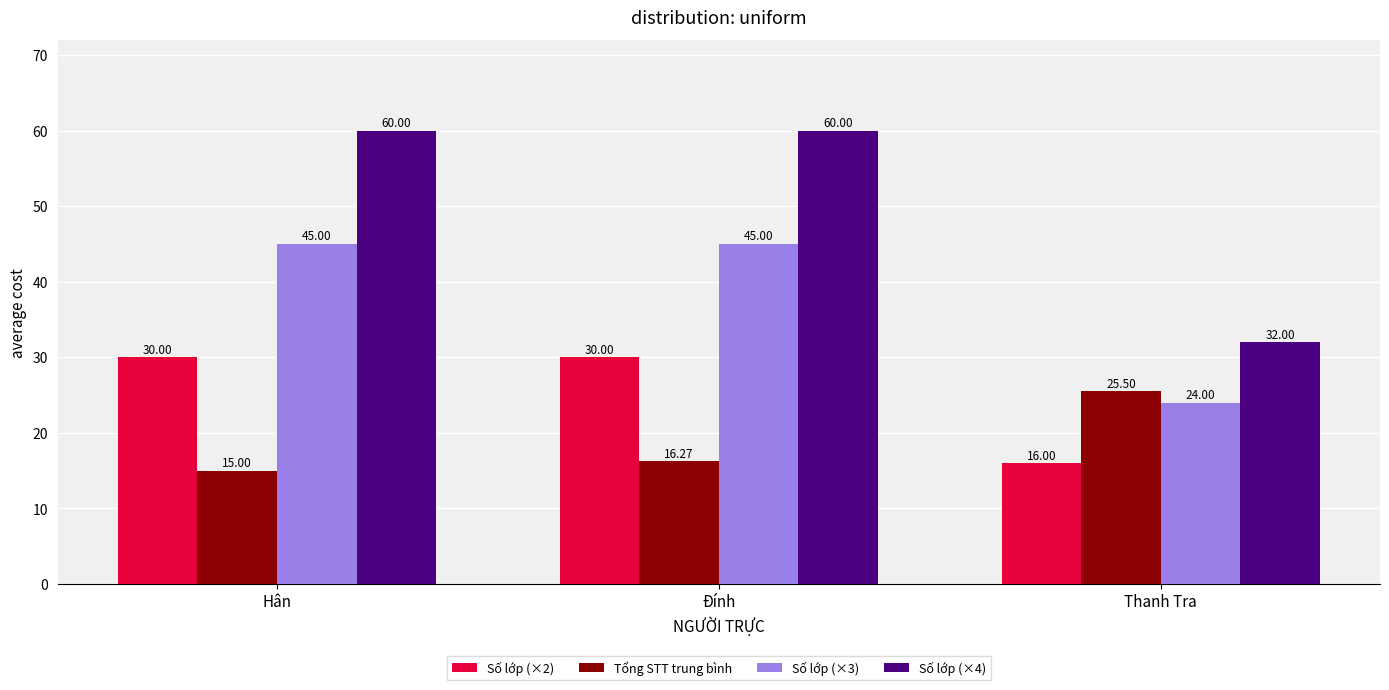

How many bars are there in each group?

4